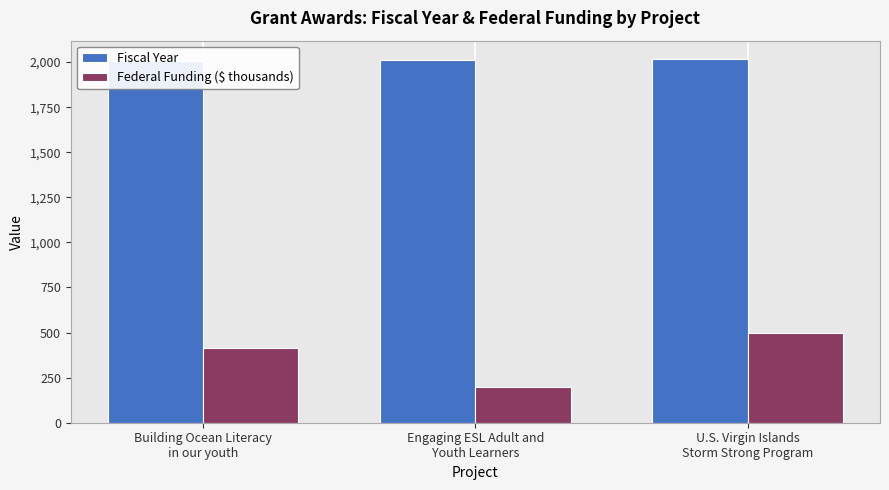

Which category has the lowest value across all series?

Engaging ESL Adult and
Youth Learners